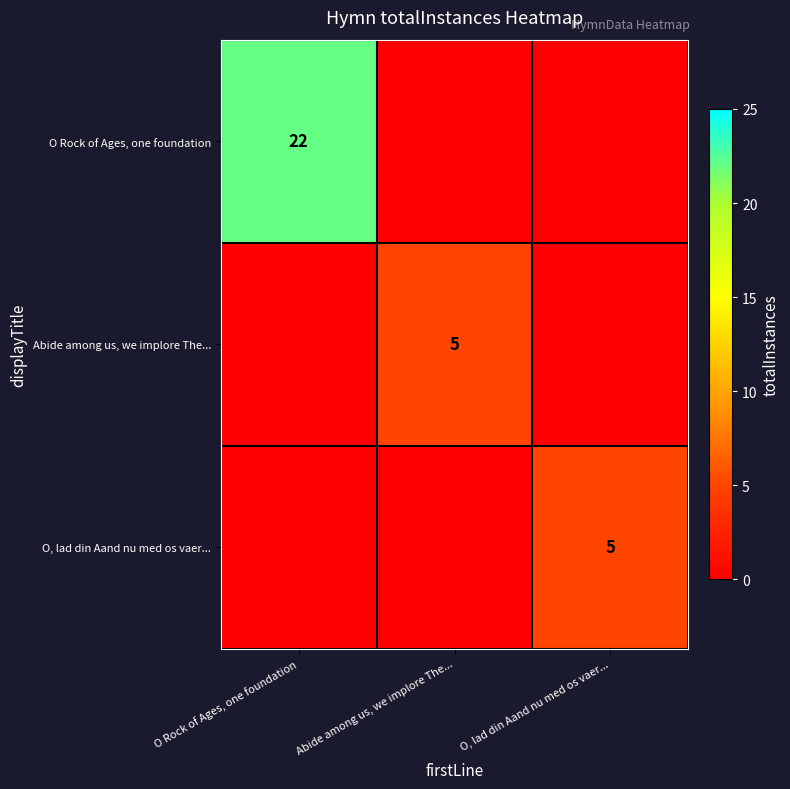

True or false: O, lad din Aand nu med os vaer... has a value of 5 at O, lad din Aand nu med os vaer....

True